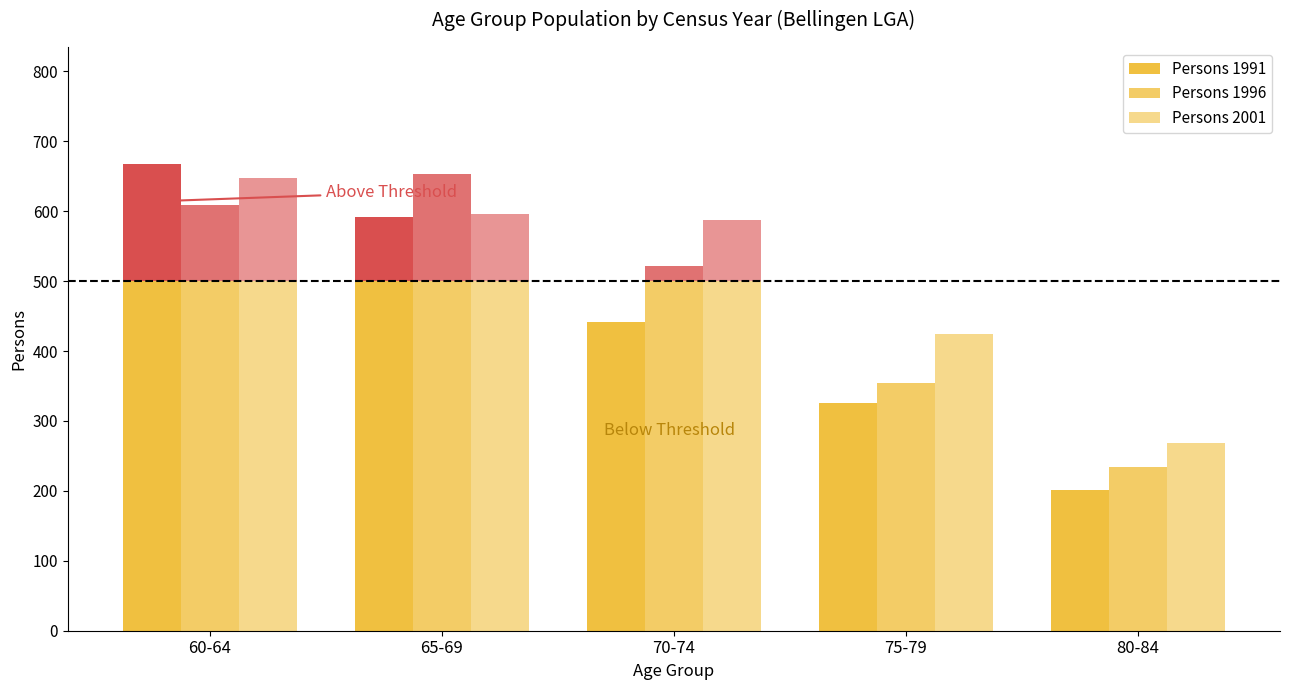

Where is Persons 2001 nearest to the value 384?

75-79